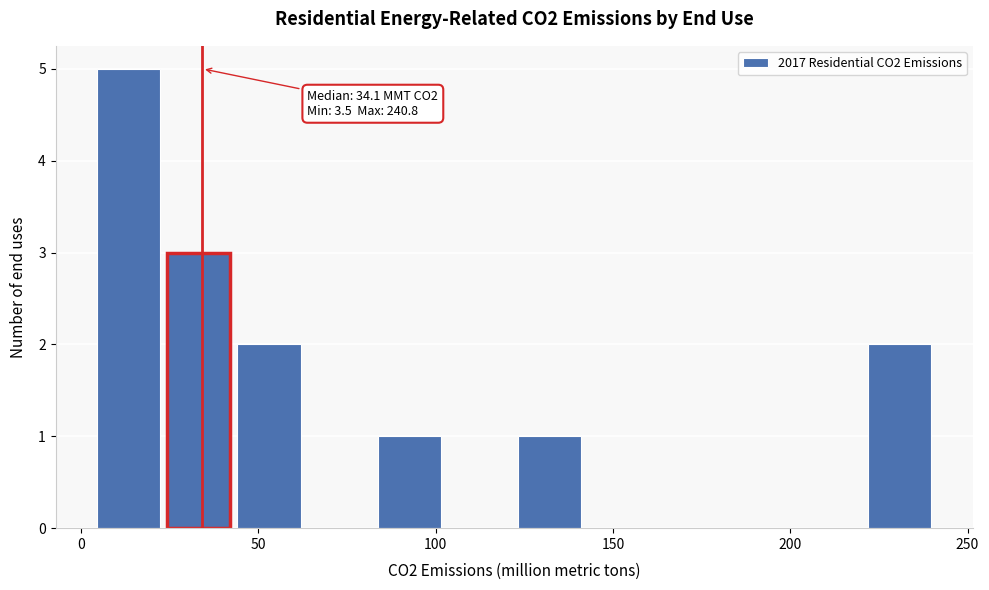

Around what value on the x-axis is the tallest bar? Give the approximate position of its centre, as read against the axis.

15